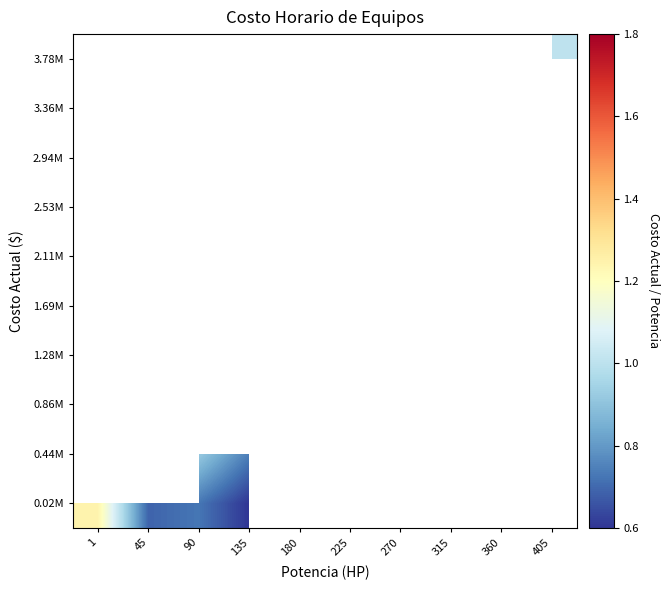

Count the number of data series in this chart.

10